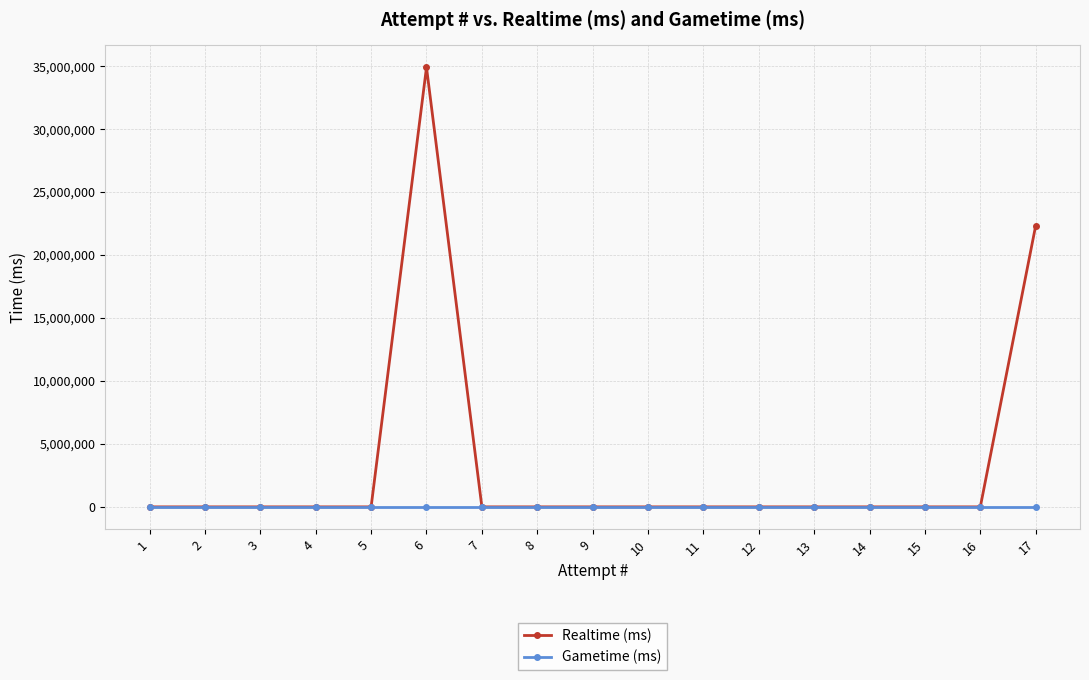

True or false: Realtime (ms) has more than 2 points higher than both neighbors.

False